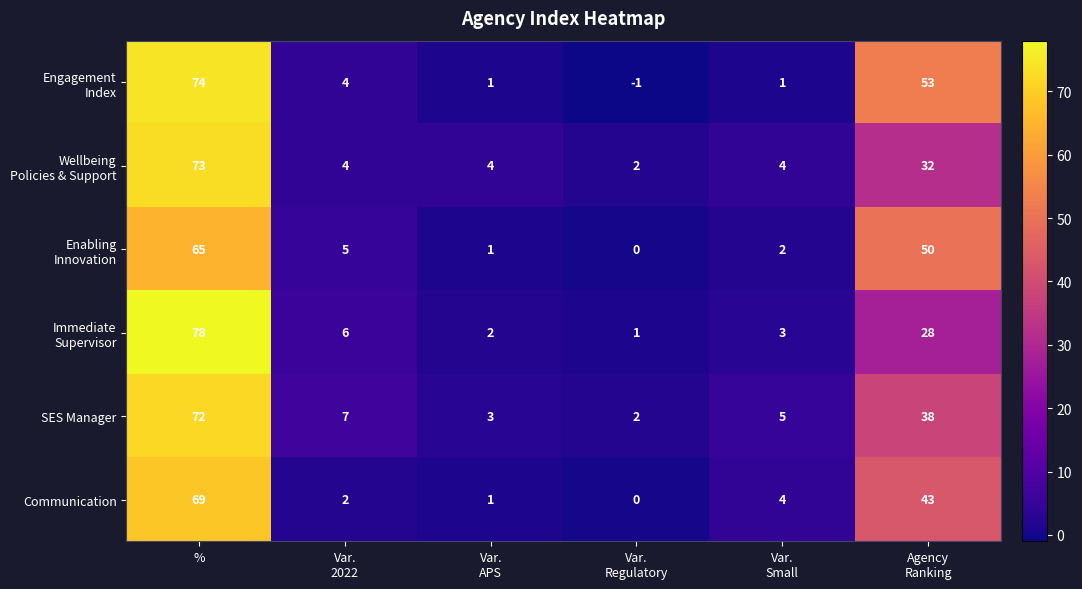

What is the sum of all SES Manager values?

127